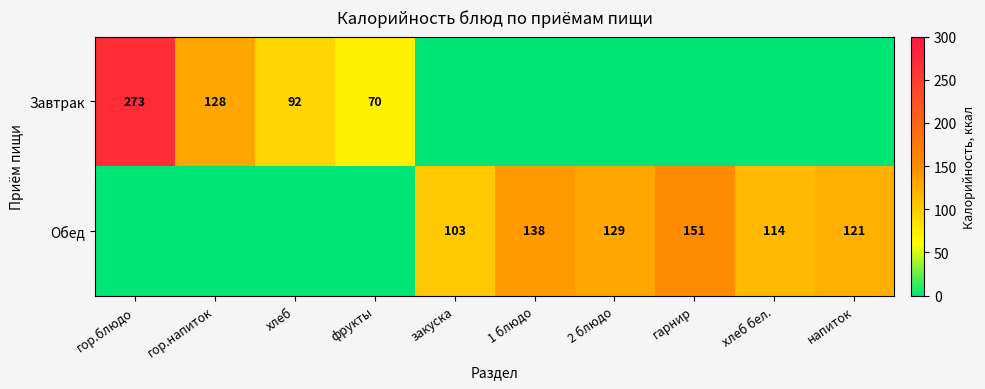

What is the difference between the Обед values at напиток and 2 блюдо?

8